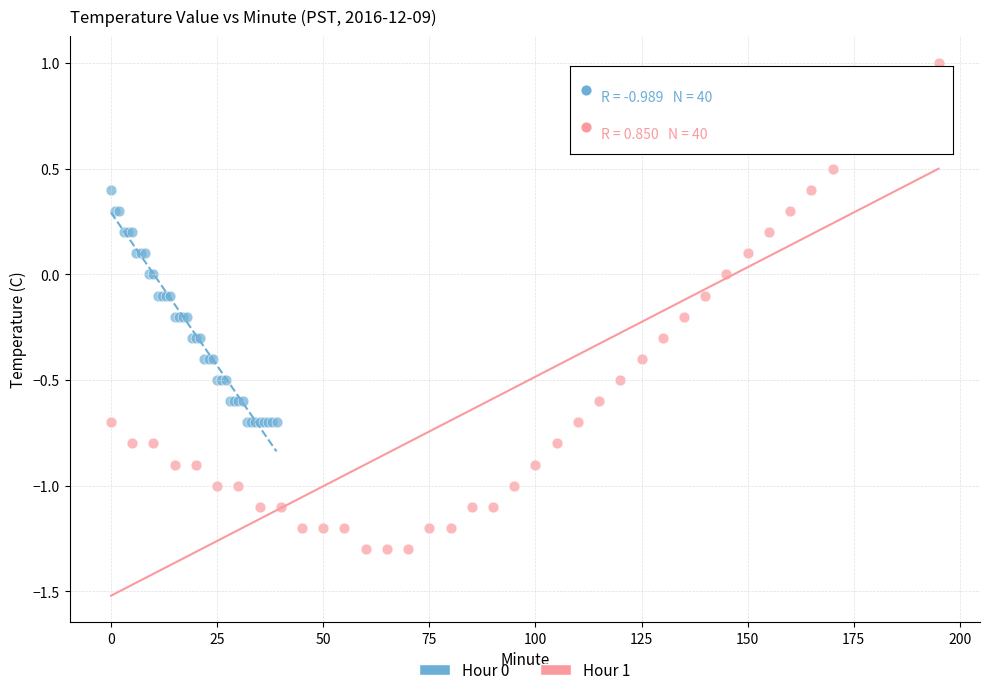

Which series has the largest Y range (max minus min)?

Hour 1